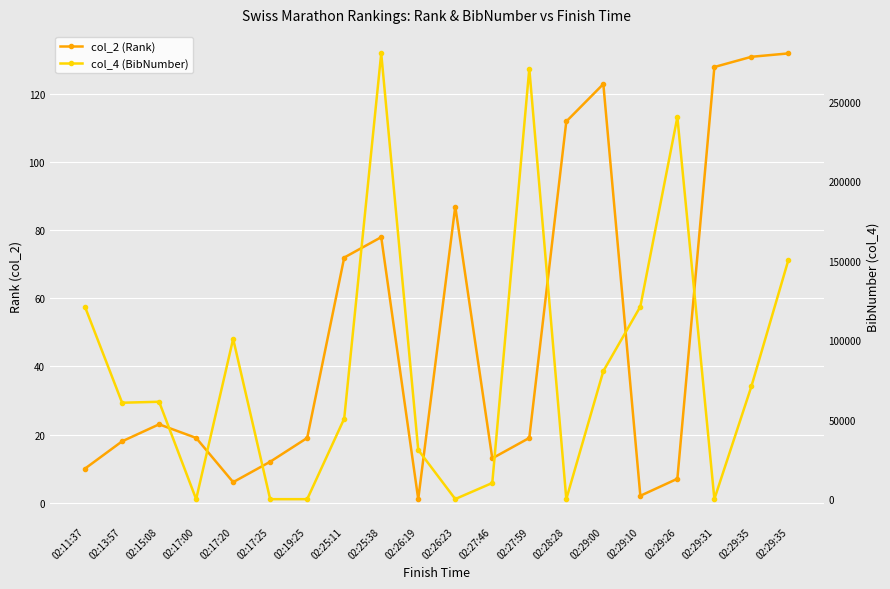

At which category is the sum across all series the highest?

02:25:38